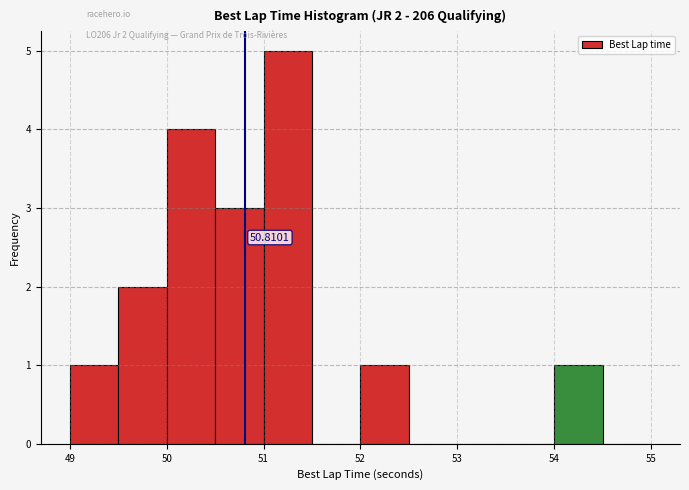

Over which range of the x-axis is the bar tallest?

51.0 to 51.5